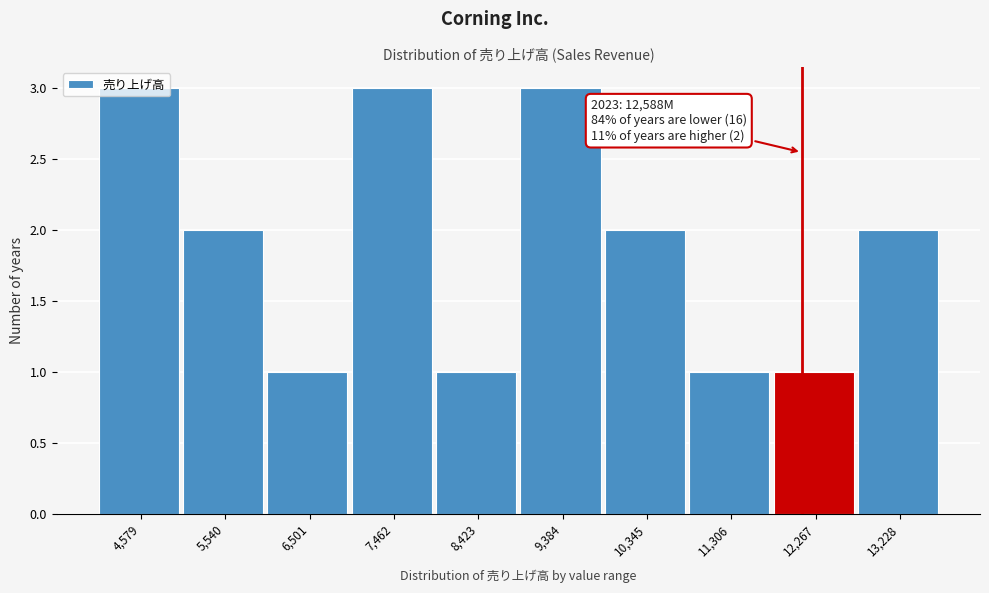

Is it true that the value at 10,345 is 1?

False